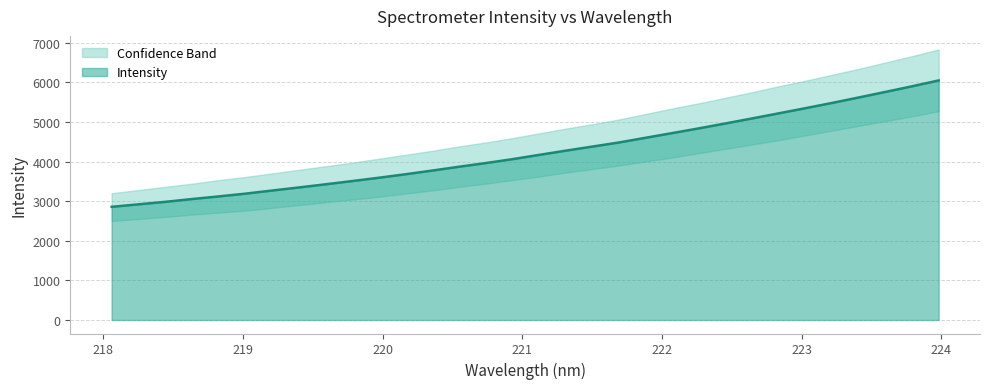

What position from the right is 219.2067?

26